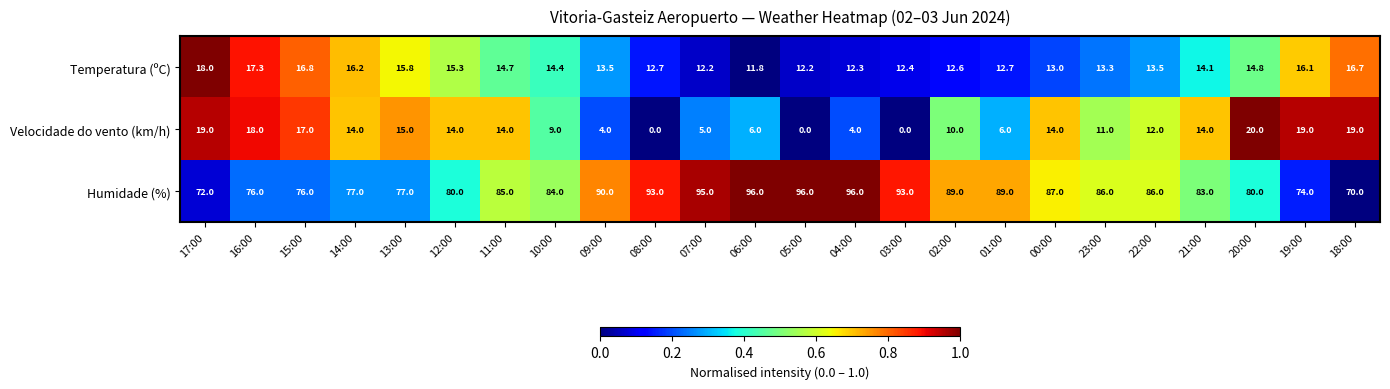

What is the minimum value for Temperatura (ºC)?

11.8